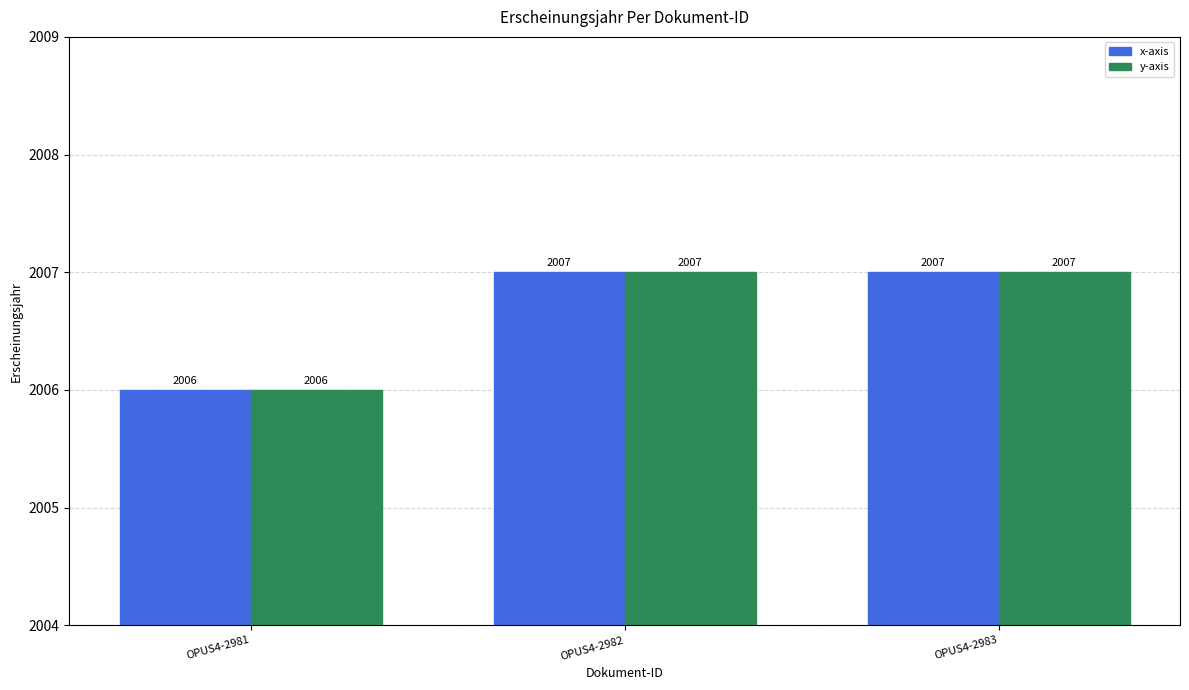

What value does the y-axis series have at OPUS4-2981?

2006